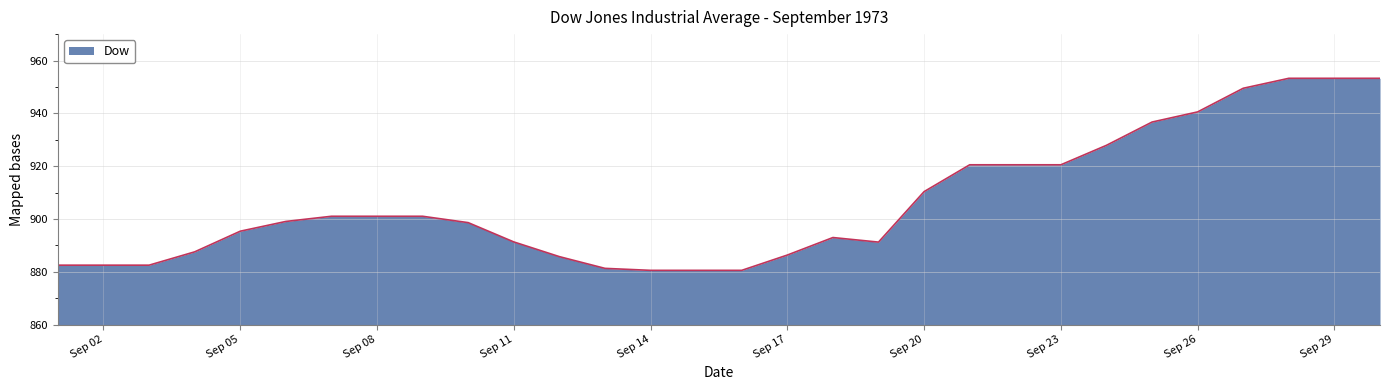

What is the minimum value shown in the chart?

880.6